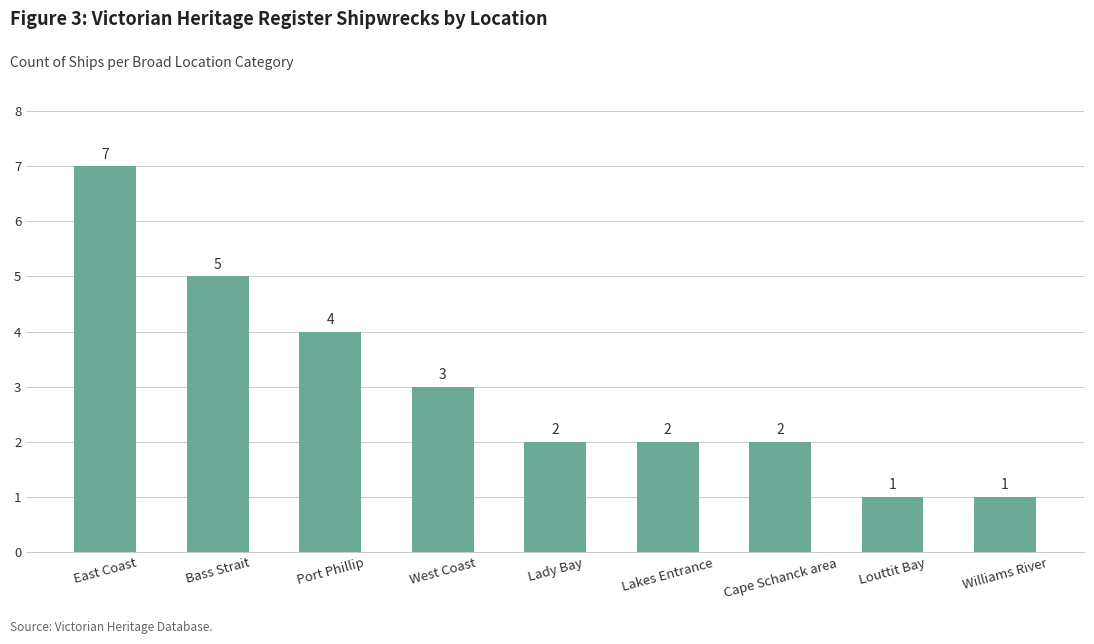

Approximately how many times larger is the value at West Coast compared to Port Phillip?

0.8